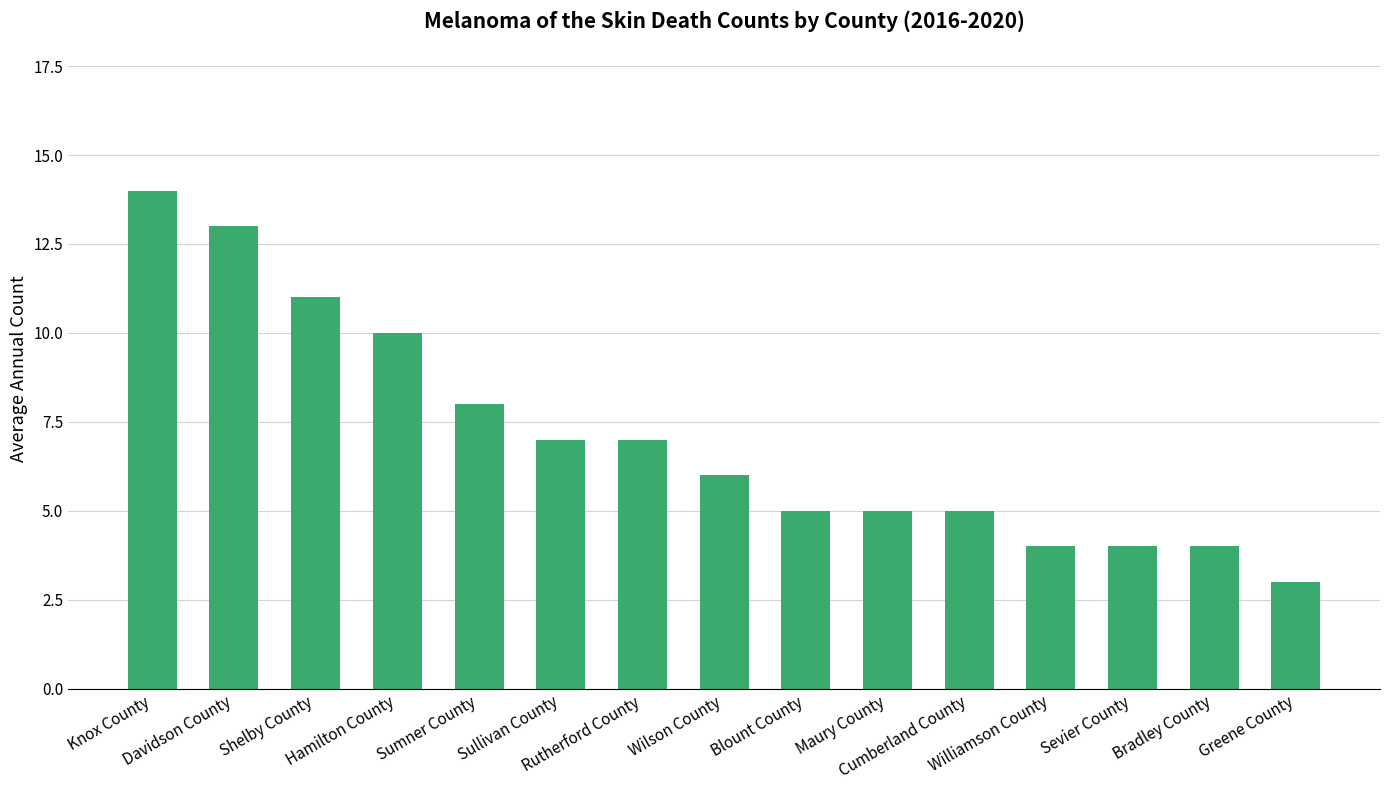

What is the greatest value displayed?

14